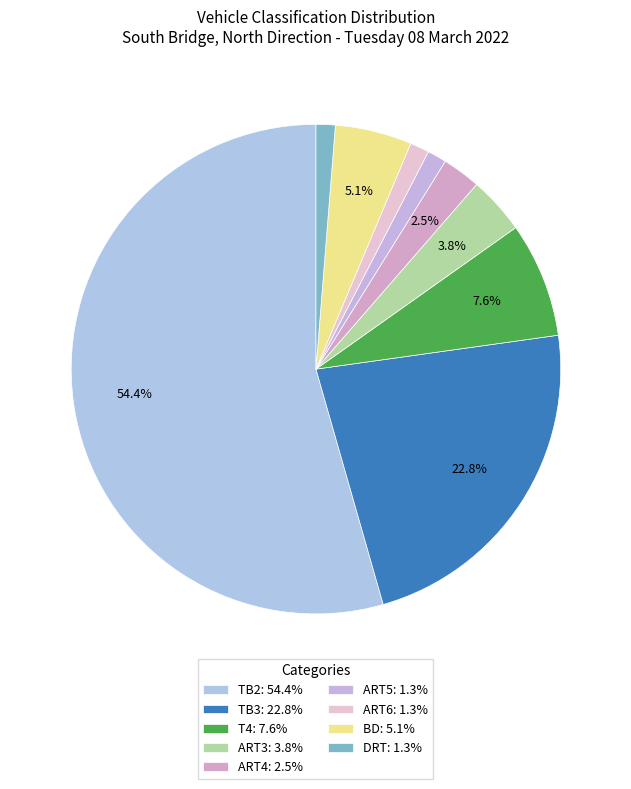

How many slices are in this pie chart?

9